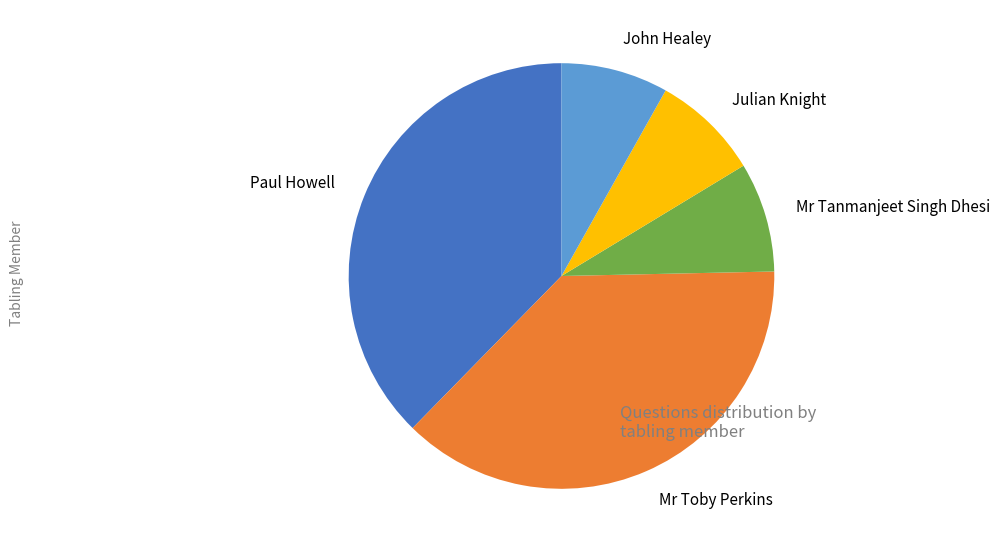

Is Paul Howell the majority of the pie?

No